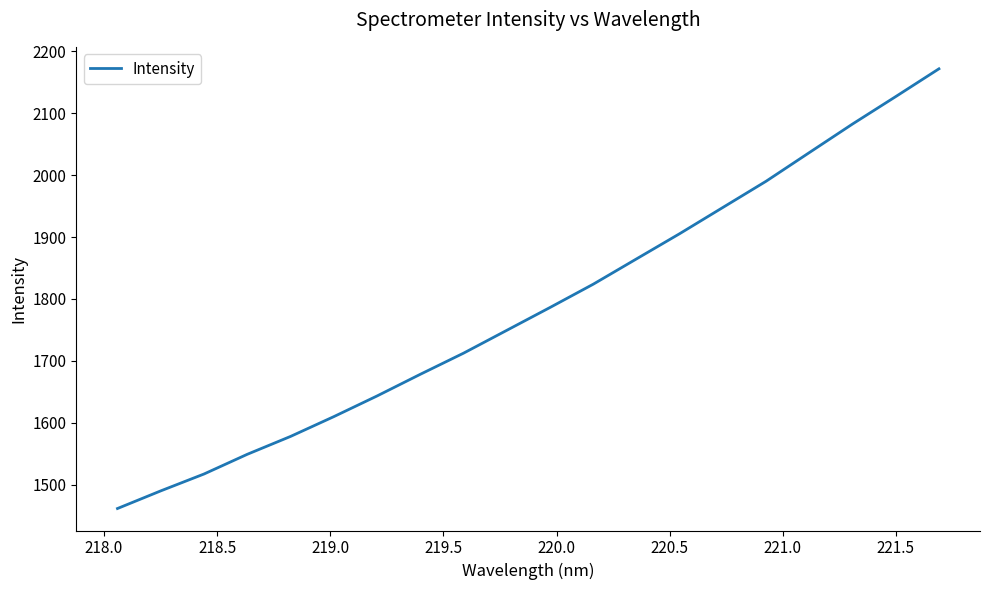

Is this an area chart (filled region under the line)?

No